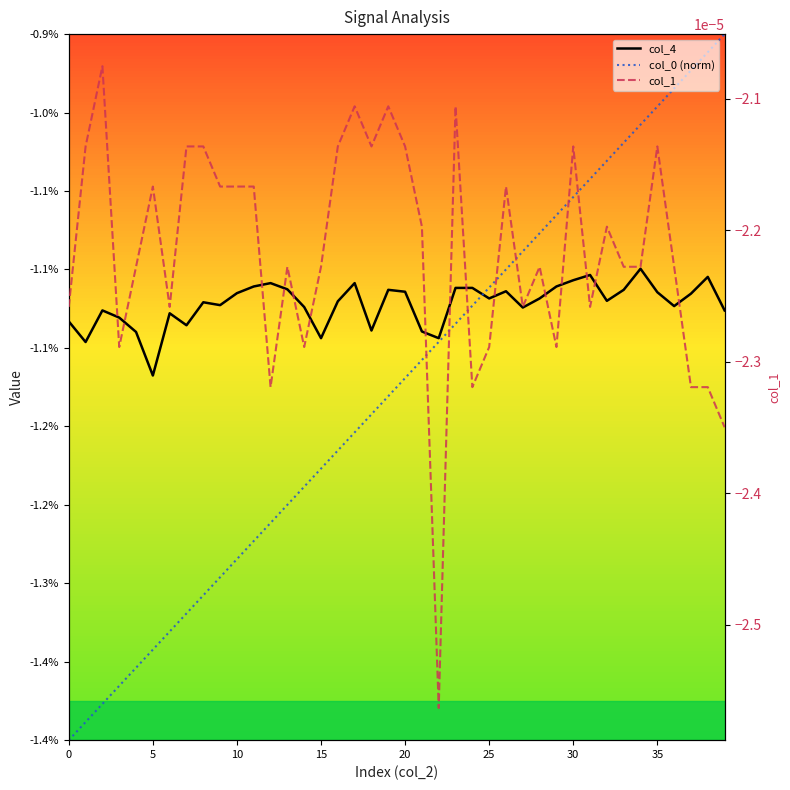

Rank the series at 27 from lowest to highest value.

col_4, col_0 (norm), col_1